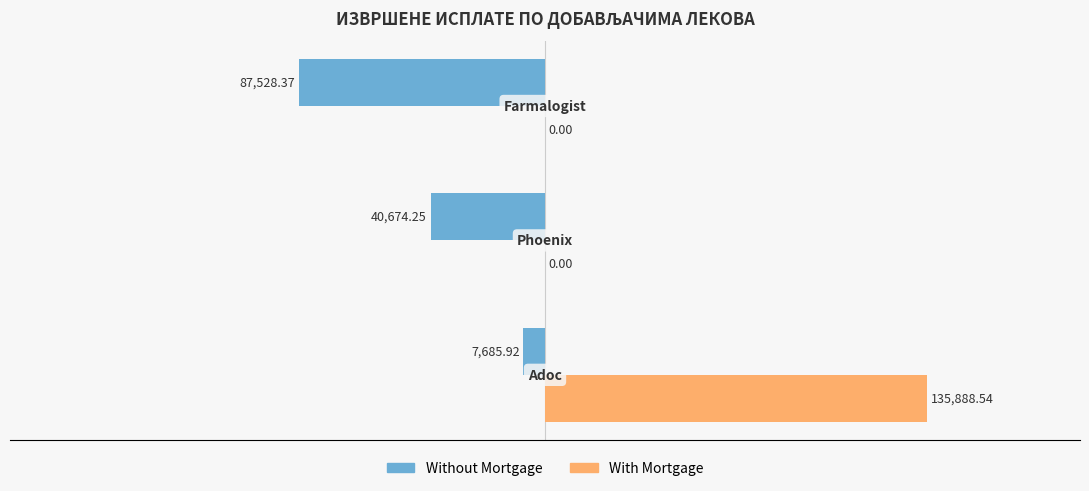

What is the sum of all With Mortgage values?

135888.5